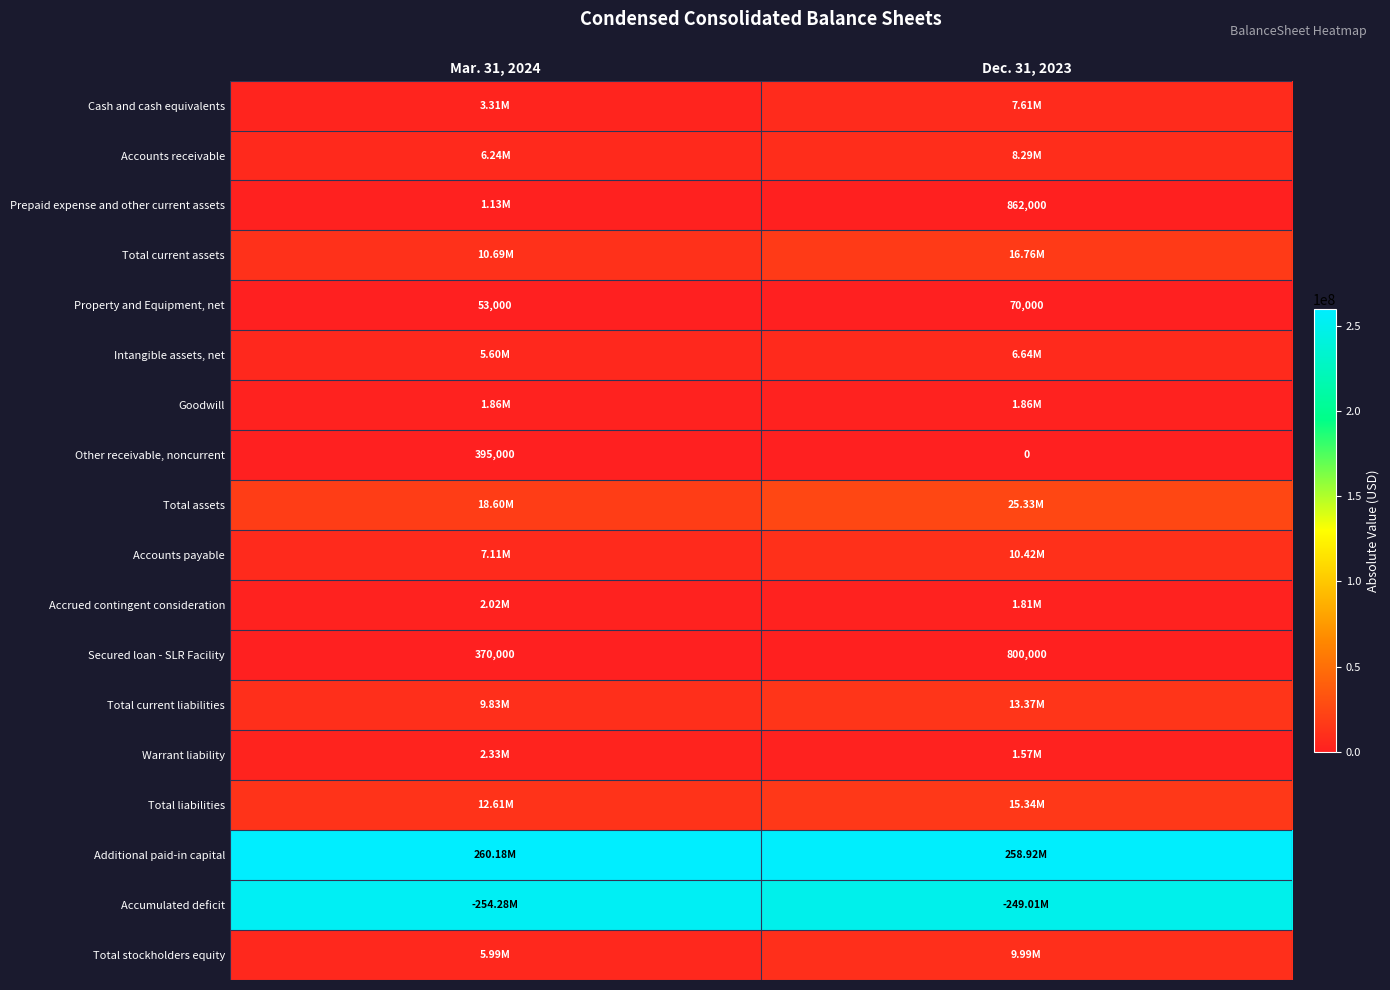

What is the sum of the Other receivable, noncurrent values at Dec. 31, 2023 and Mar. 31, 2024?

395000